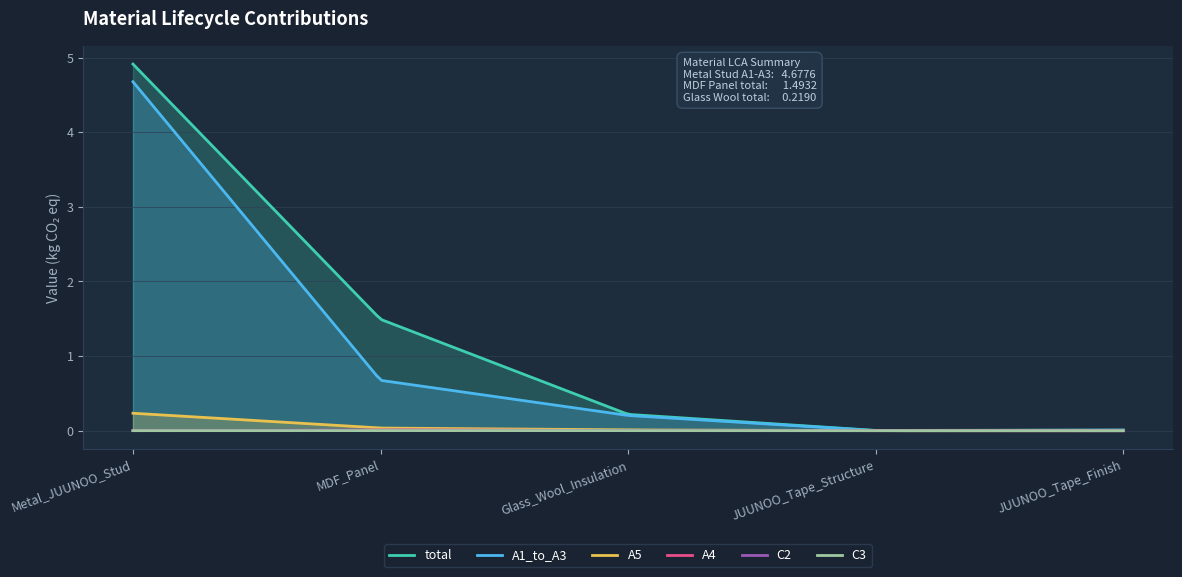

How many categories are shown in the chart?

200